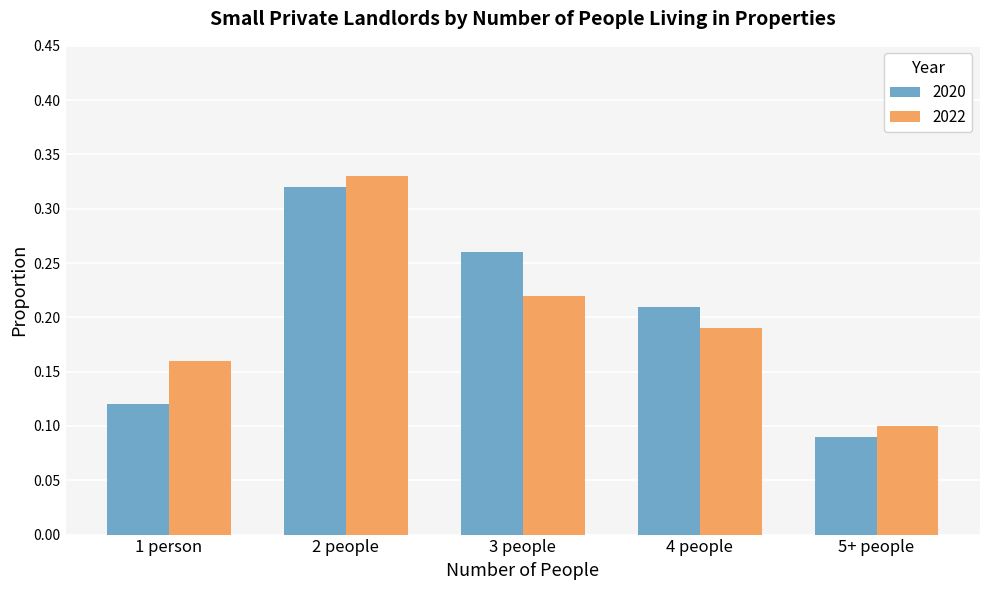

What is the sum of all 2022 values?

1.0